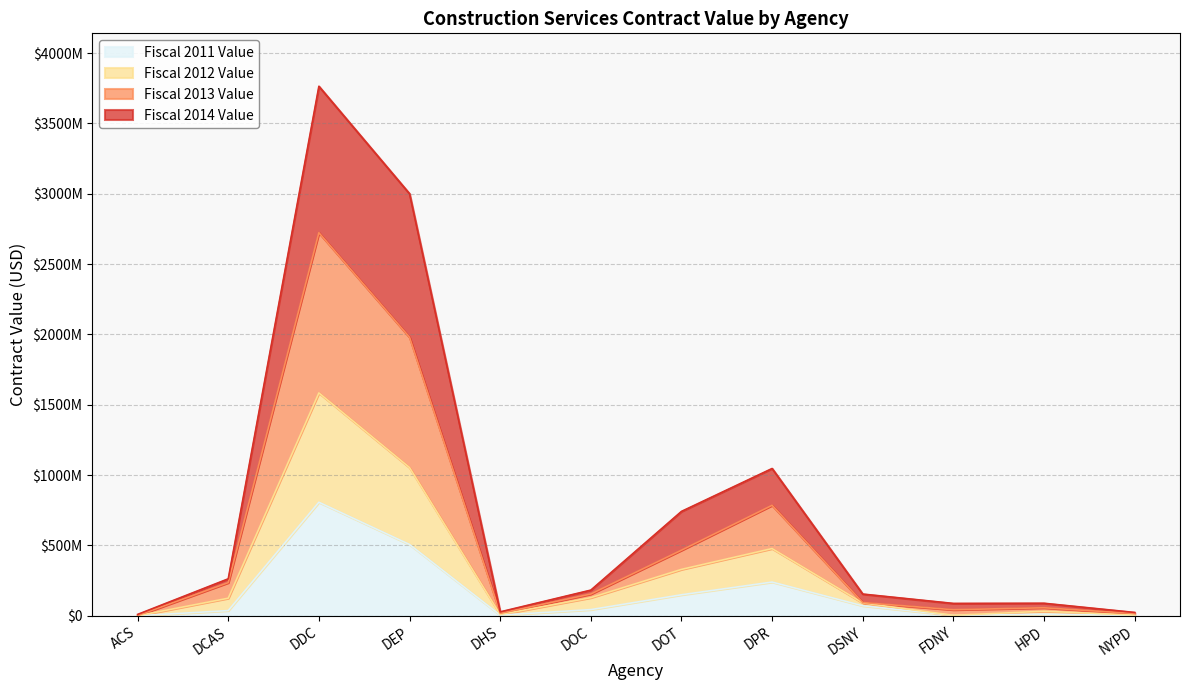

Between FDNY and DHS, which is larger?

DHS